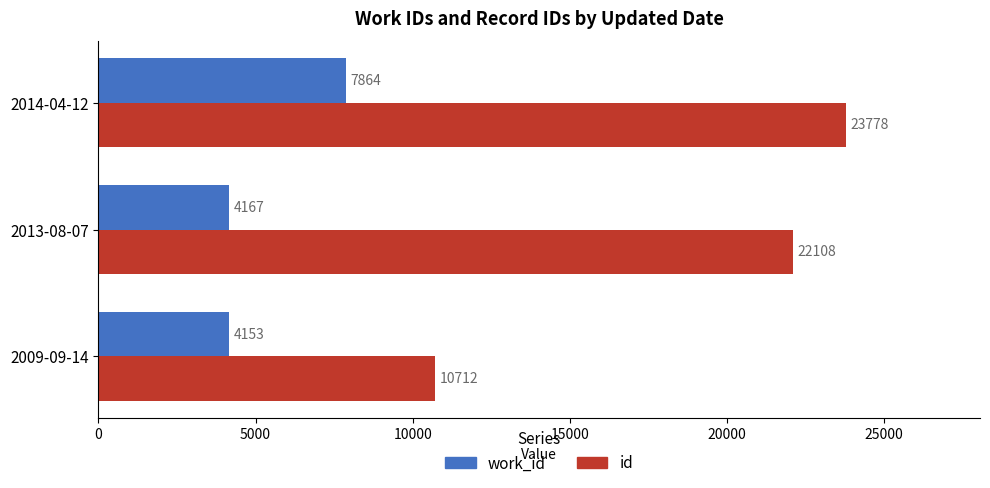

Rank the series by their maximum value, from highest to lowest.

id, work_id